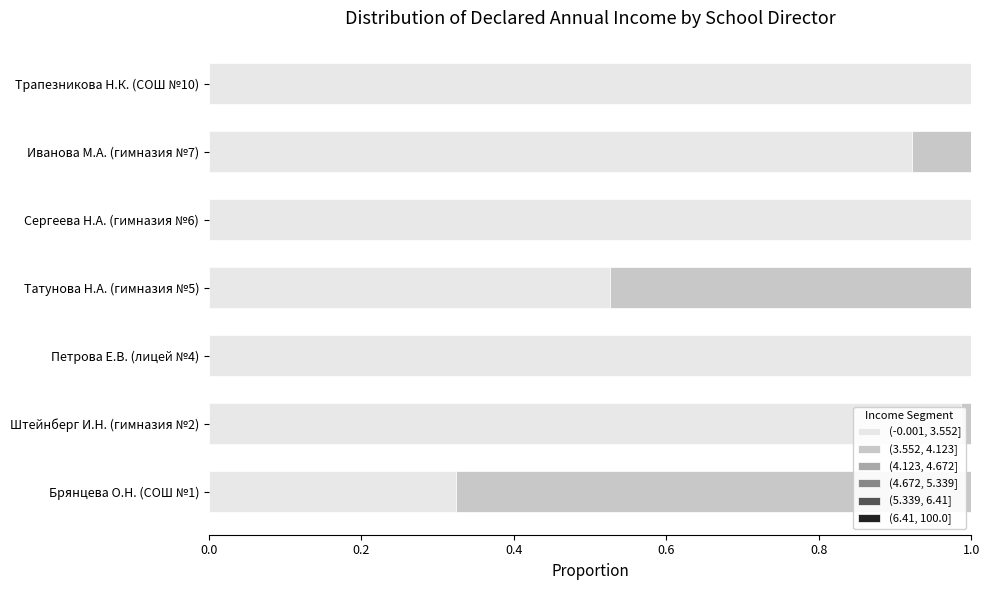

The value of (-0.001, 3.552] at Трапезникова Н.К. (СОШ №10) is 1.0. True or false?

True